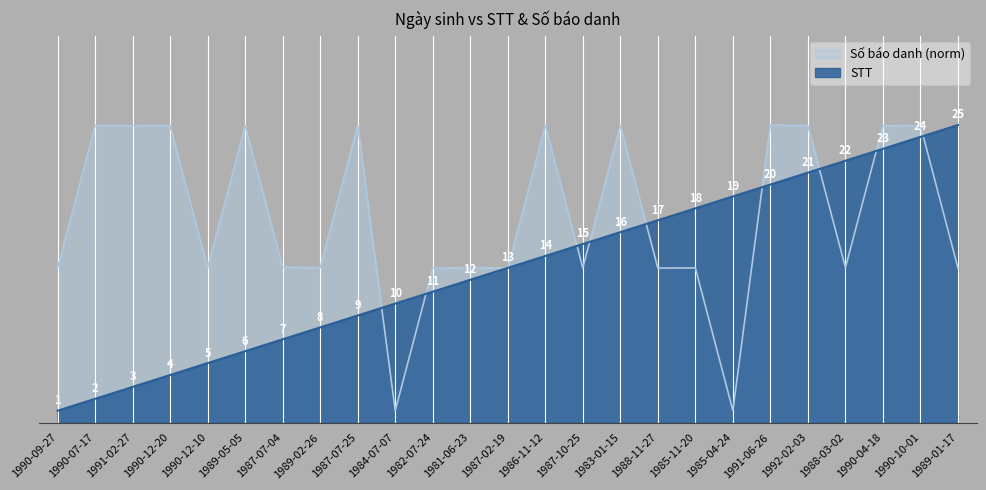

What is the difference between the maximum and second lowest values in the Số báo danh series?

24.0